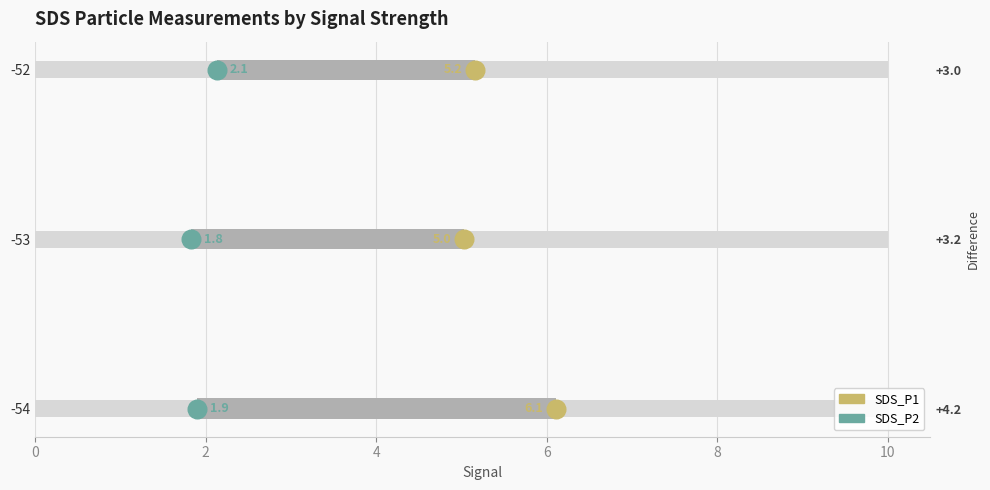

Which series has the widest spread of Y values?

SDS_P1